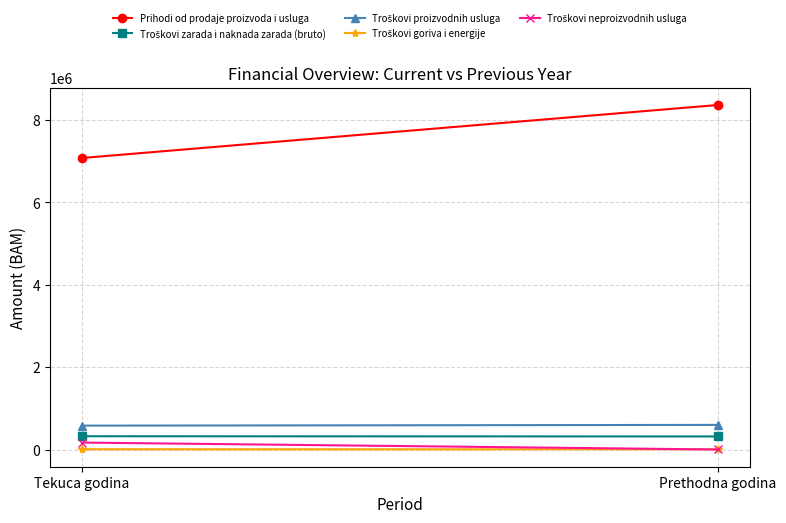

Reading left to right, transcribe all the data shown in this chart.

Prihodi od prodaje proizvoda i usluga: 7076753.1	8363032.8
Troškovi zarada i naknada zarada (bruto): 326446.0	321391.7
Troškovi proizvodnih usluga: 583866.4	601795.2
Troškovi goriva i energije: 10771.1	10187.6
Troškovi neproizvodnih usluga: 172913.8	4924.5